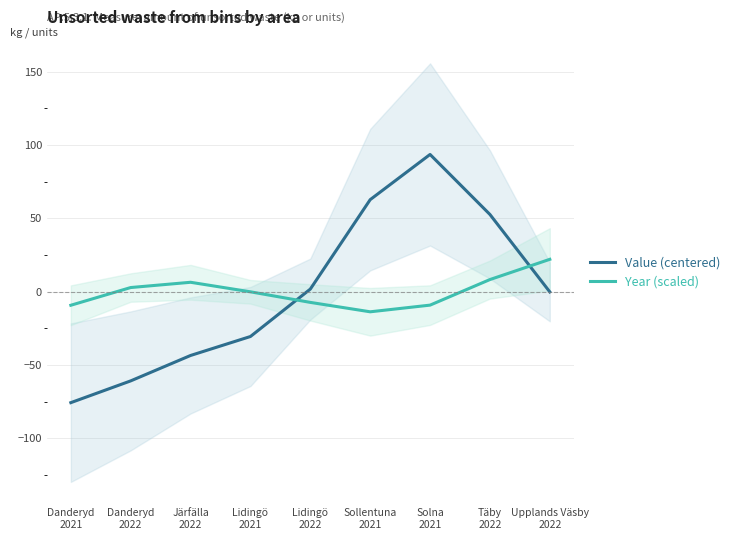

Reading left to right, what are all the values shown in this chart?

Value (centered): Danderyd
2021=-75.7	Danderyd
2022=-60.8	Järfälla
2022=-43.5	Lidingö
2021=-30.6	Lidingö
2022=1.8	Sollentuna
2021=62.7	Solna
2021=93.6	Täby
2022=52.6	Upplands Väsby
2022=-0.2
Year (scaled): Danderyd
2021=-9.3	Danderyd
2022=2.8	Järfälla
2022=6.4	Lidingö
2021=-0.1	Lidingö
2022=-7.3	Sollentuna
2021=-13.7	Solna
2021=-9.2	Täby
2022=8.3	Upplands Väsby
2022=22.1